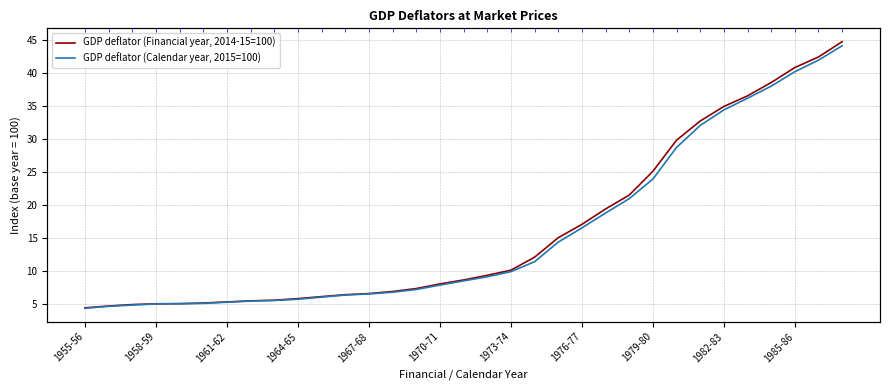

How many data points in GDP deflator (Calendar year, 2015=100) are less than 8?

16